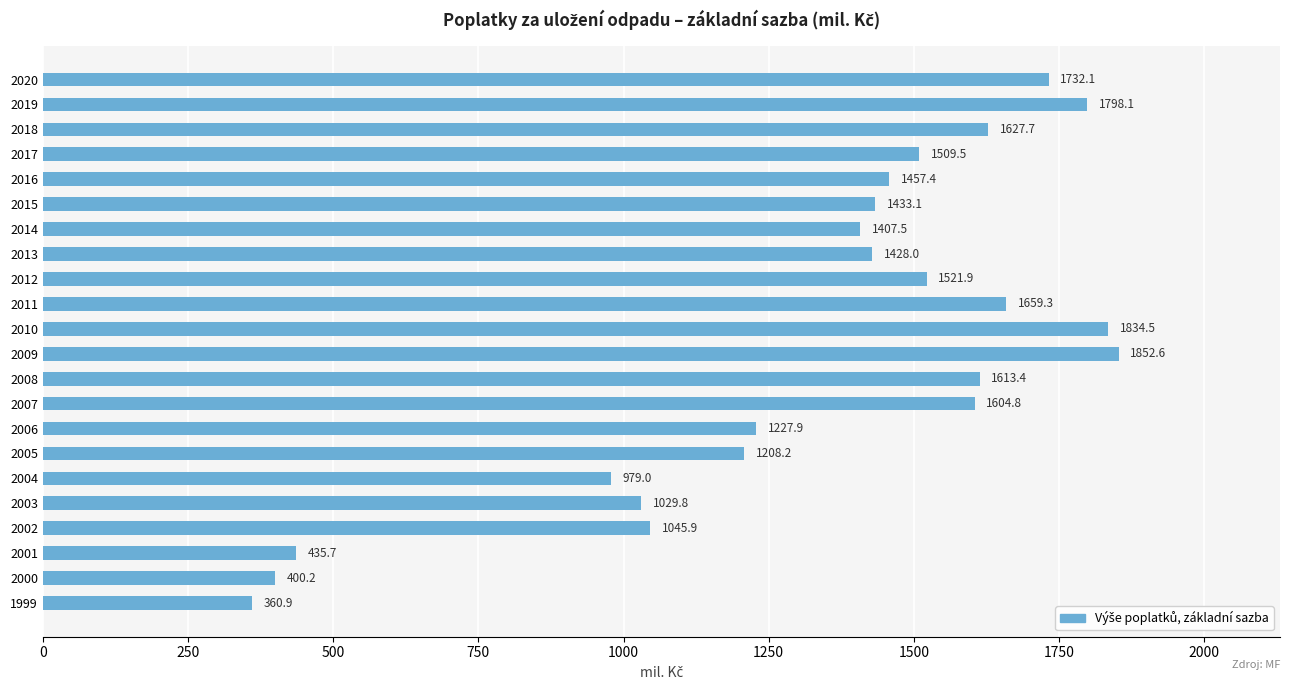

What is the approximate value at 1999?

360.9